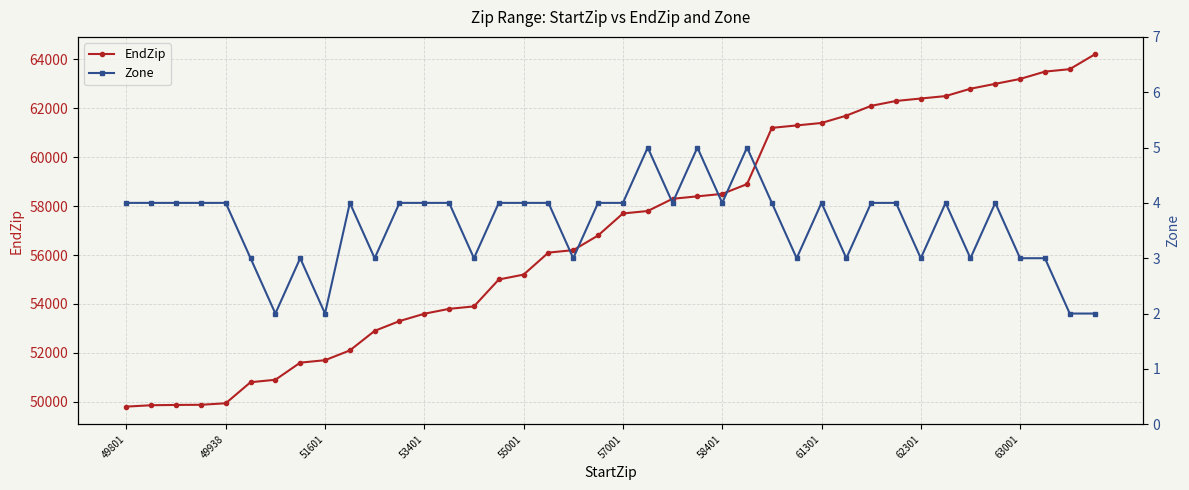

How many categories are shown in the chart?

40